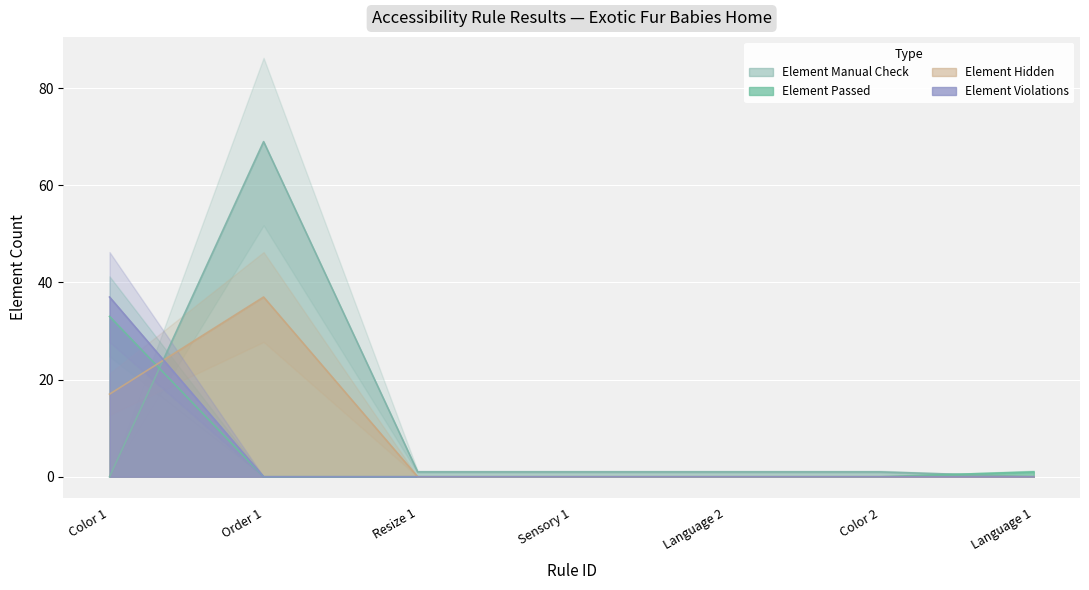

Which series has the largest range (max minus min)?

Element Manual Check